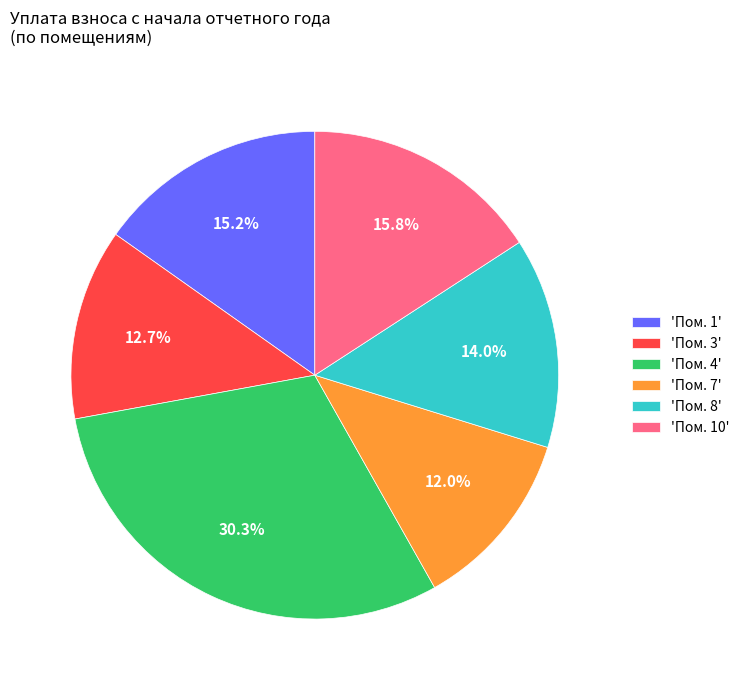

Which category has the biggest portion of the pie?

'Пом. 4'